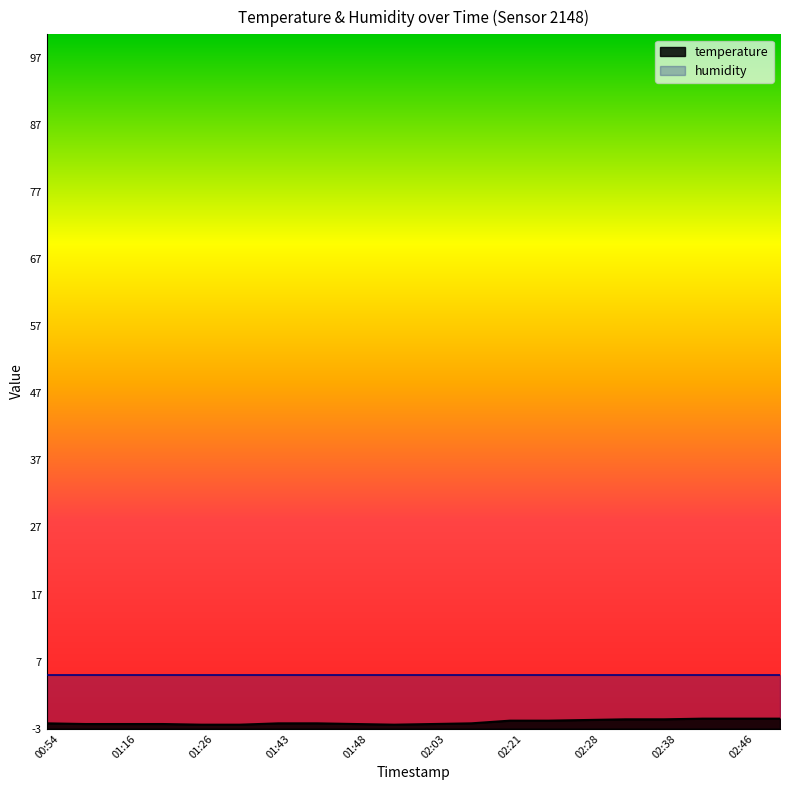

True or false: the data shows -2.3 at 01:16.

True